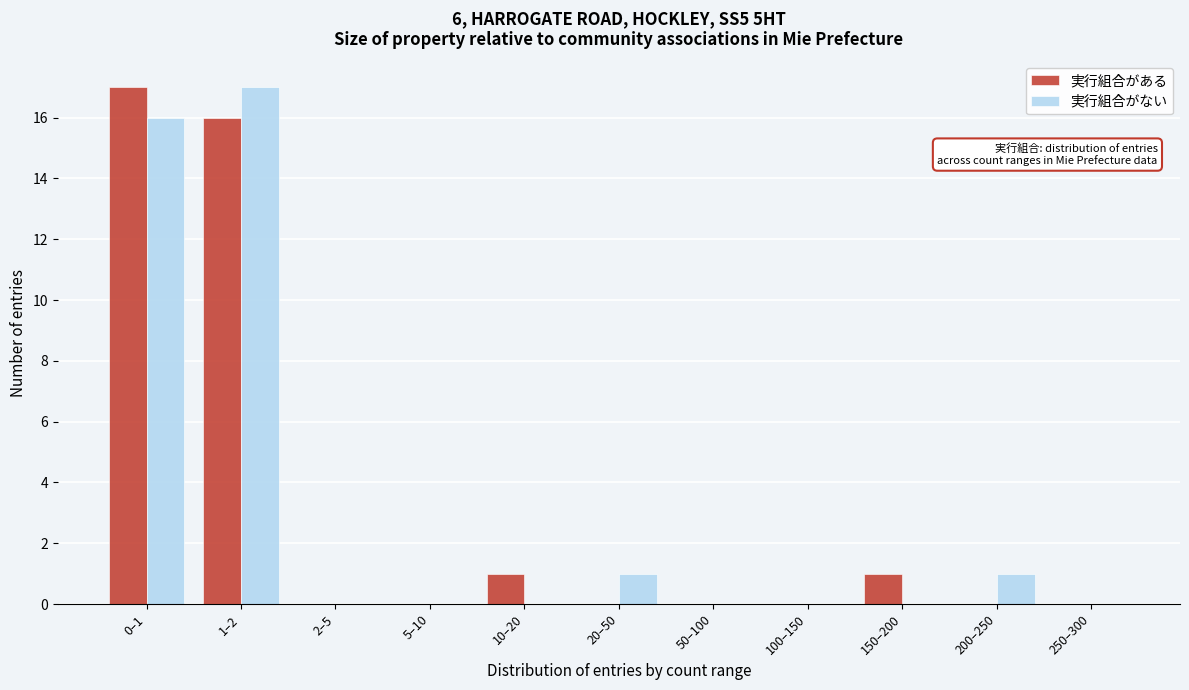

Reading left to right, what are all the values shown in this chart?

実行組合がある: 0–1=17	1–2=16	2–5=0	5–10=0	10–20=1	20–50=0	50–100=0	100–150=0	150–200=1	200–250=0	250–300=0
実行組合がない: 0–1=16	1–2=17	2–5=0	5–10=0	10–20=0	20–50=1	50–100=0	100–150=0	150–200=0	200–250=1	250–300=0